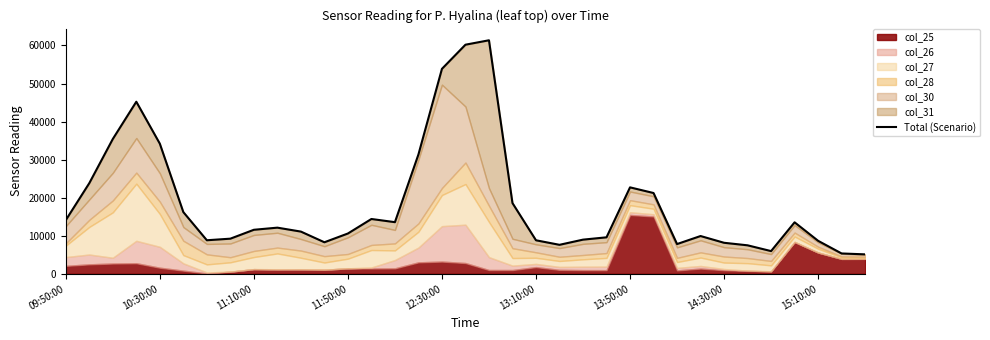

Reading left to right, list all the values displayed in this chart.

14102	23815	35423	45215	34196	16217	8817	9234	11570	12128	11095	8289	10592	14405	13571	31361	53855	60199	61362	18586	8810	7619	8978	9588	22716	21230	7819	9929	8153	7488	5969	13530	8671	5346	5112